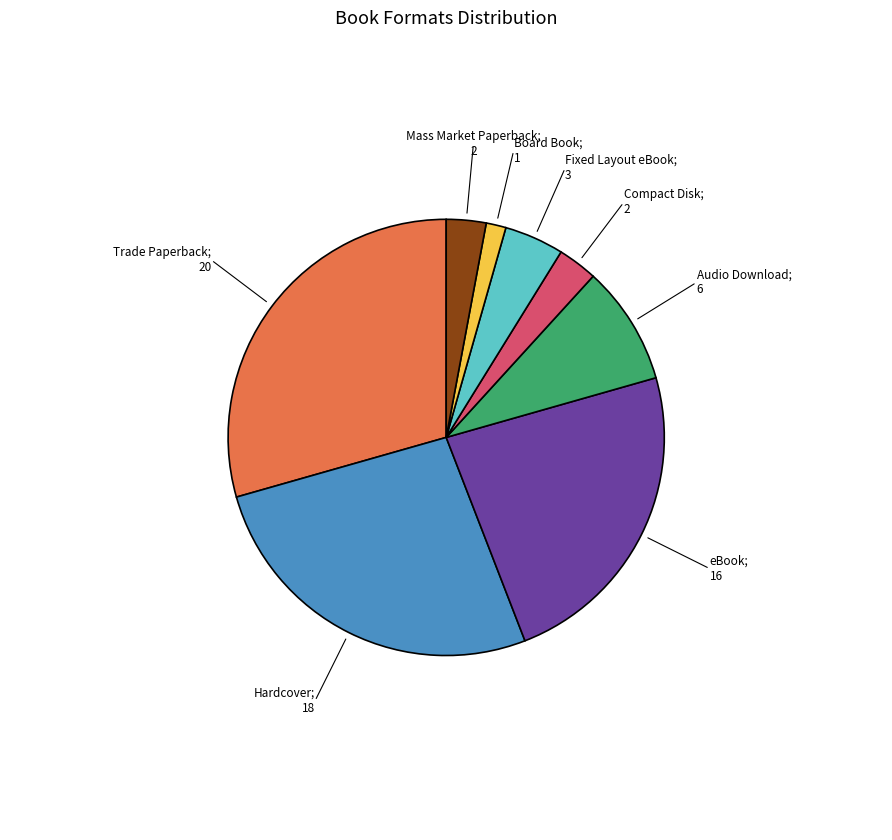

Is there any slice that represents more than half of the pie?

No